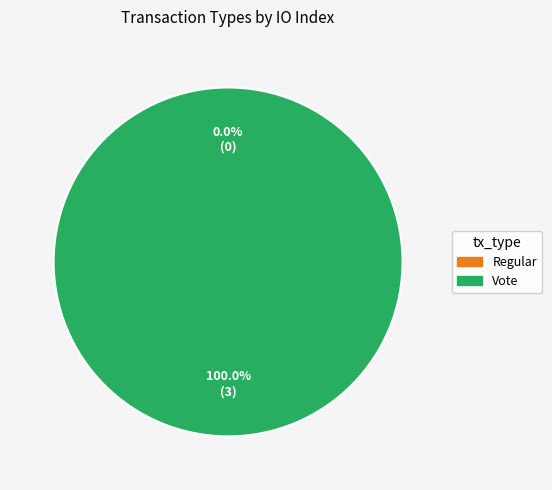

What percentage is the Vote slice, to the nearest percent?

100%